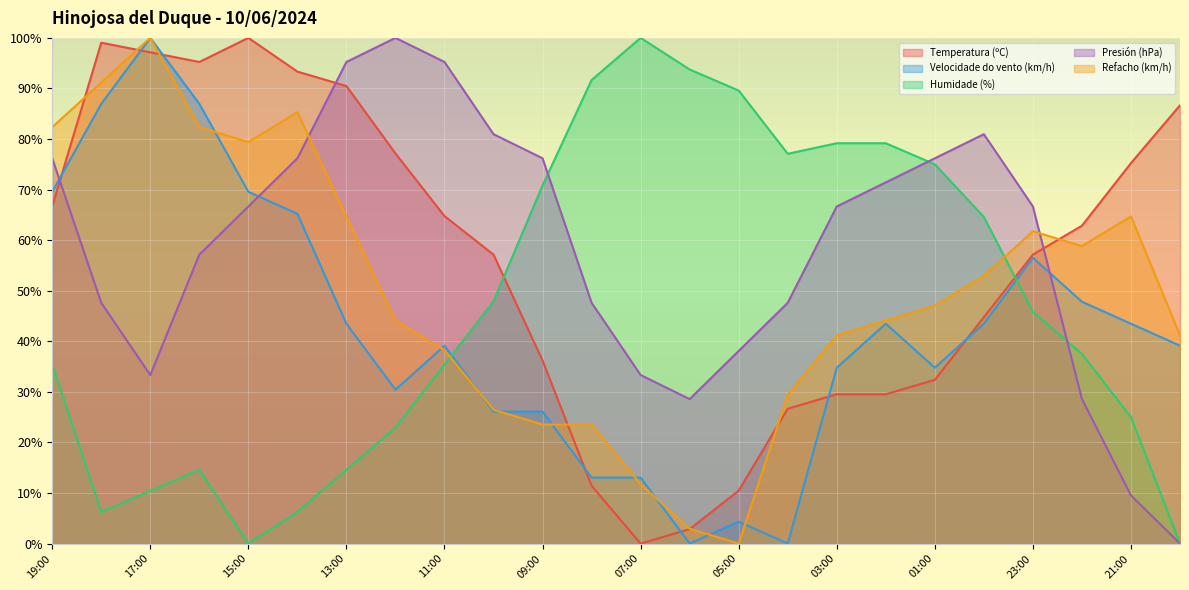

Which label corresponds to the smallest value in the chart?

07:00